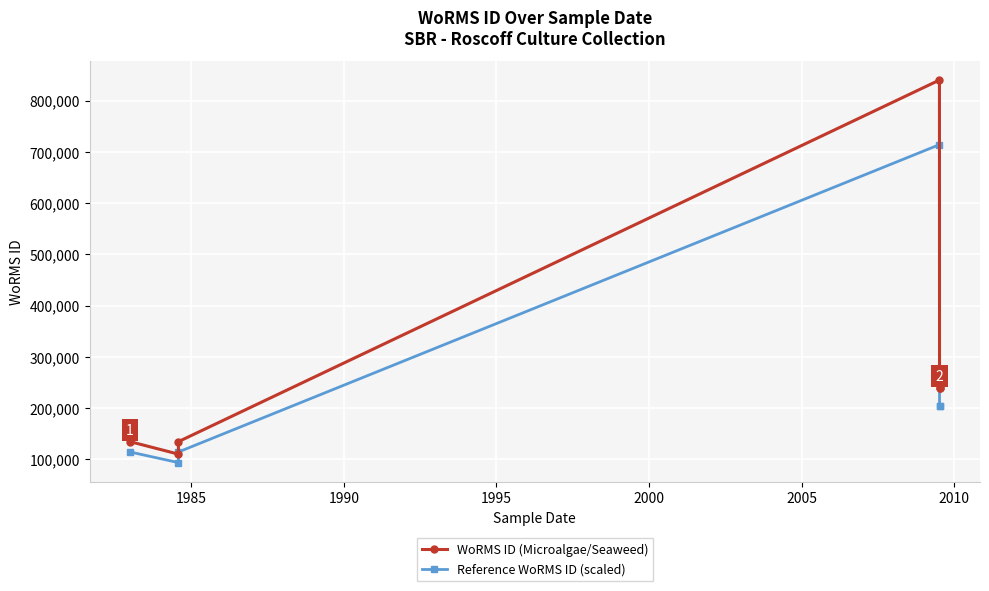

What is the minimum value for WoRMS ID (Microalgae/Seaweed)?

110172